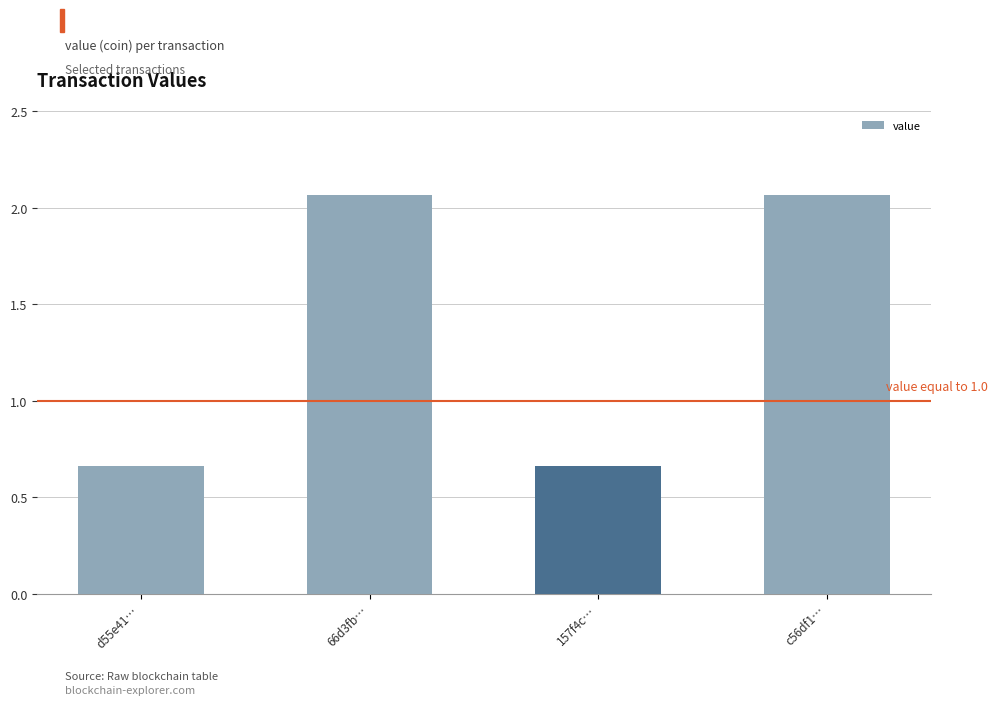

The value at d55e41… is 1.2. True or false?

False